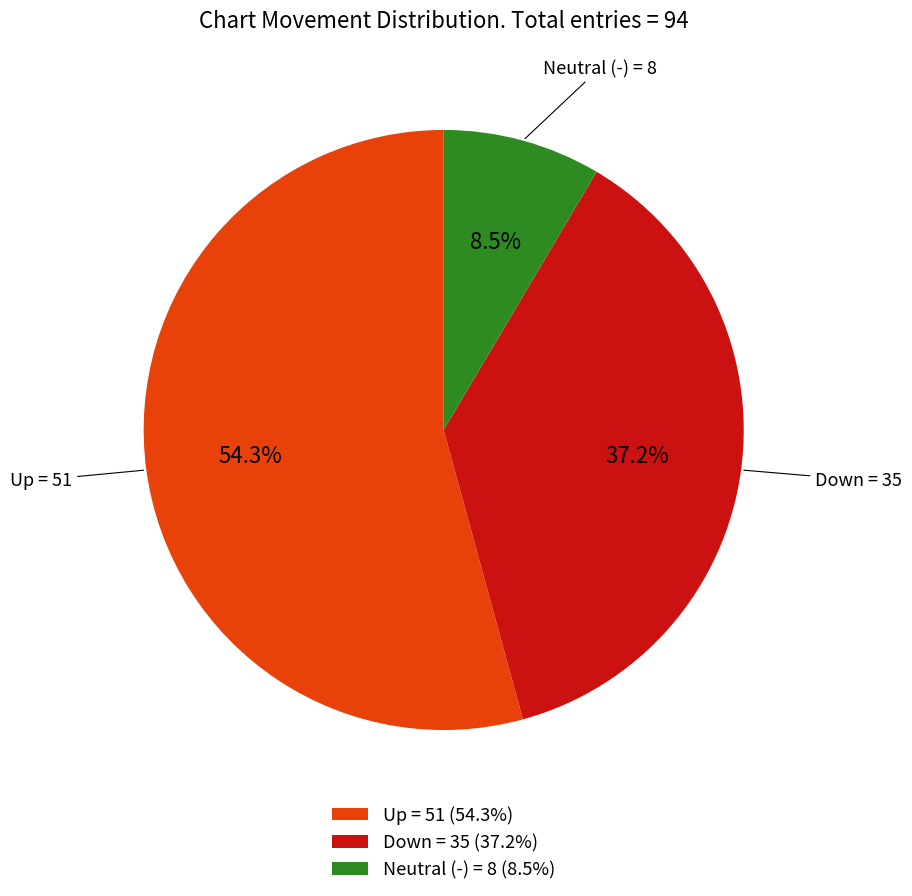

What is the ratio of the value at Up = 51 (54.3%) to the value at Neutral (-) = 8 (8.5%)?

6.4